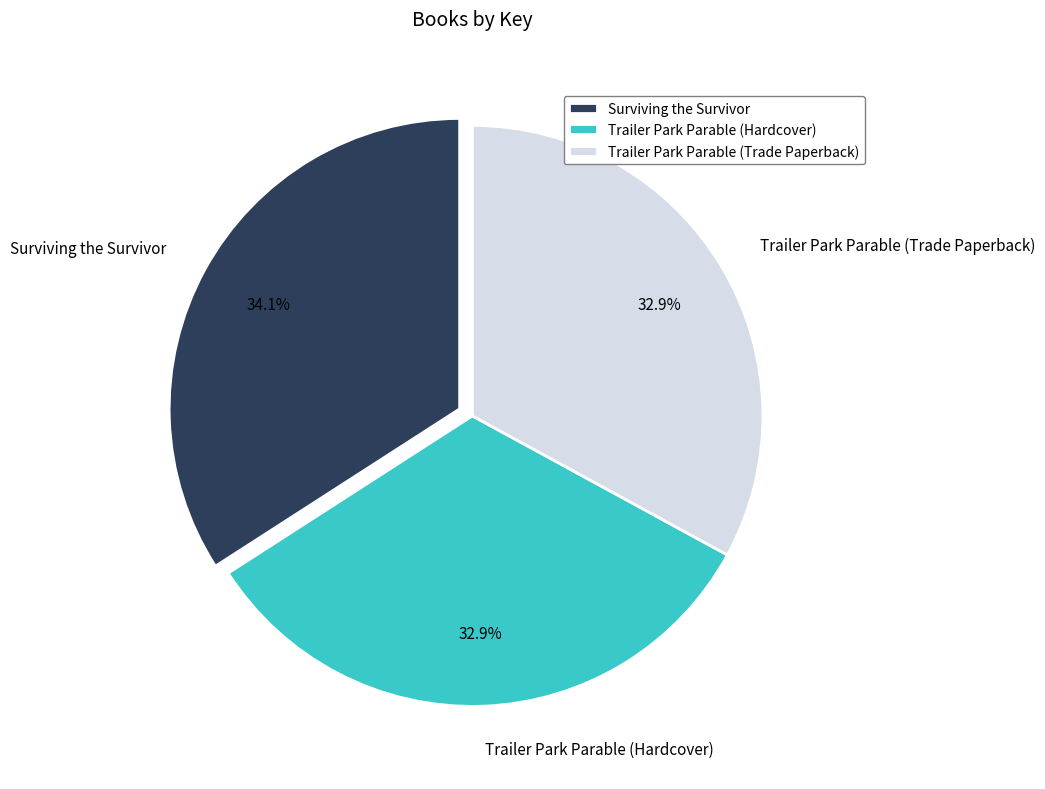

To the nearest percent, what percentage of the pie is Trailer Park Parable (Hardcover)?

33%